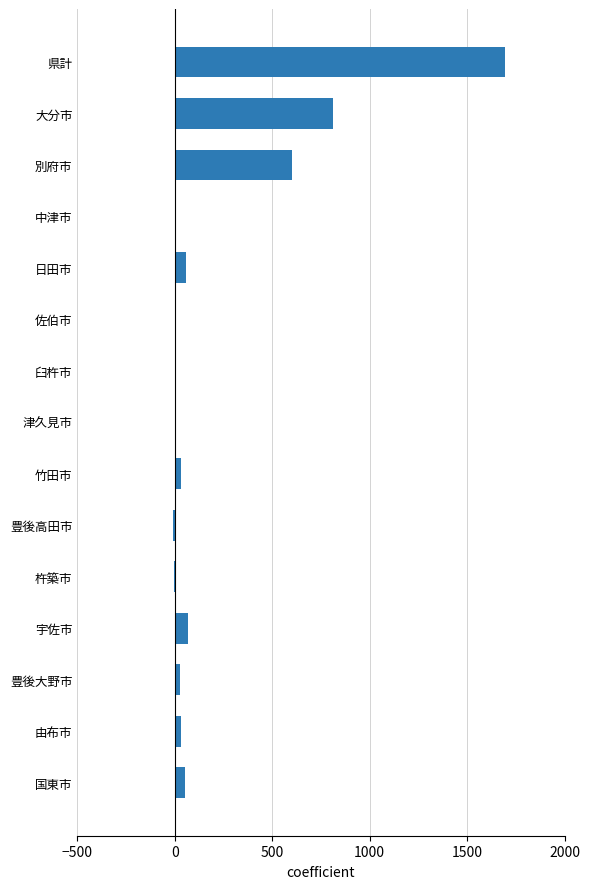

Which has a higher value, 杵築市 or 日田市?

日田市